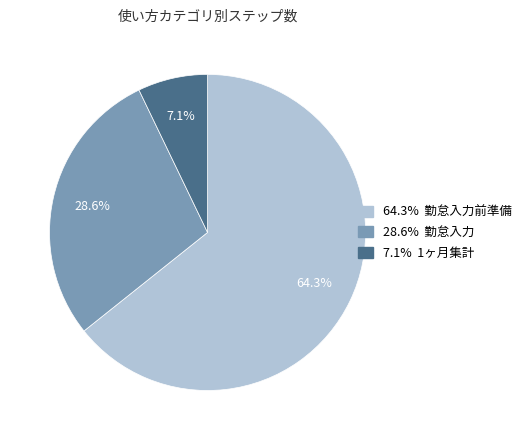

Is there a majority slice in this chart?

Yes